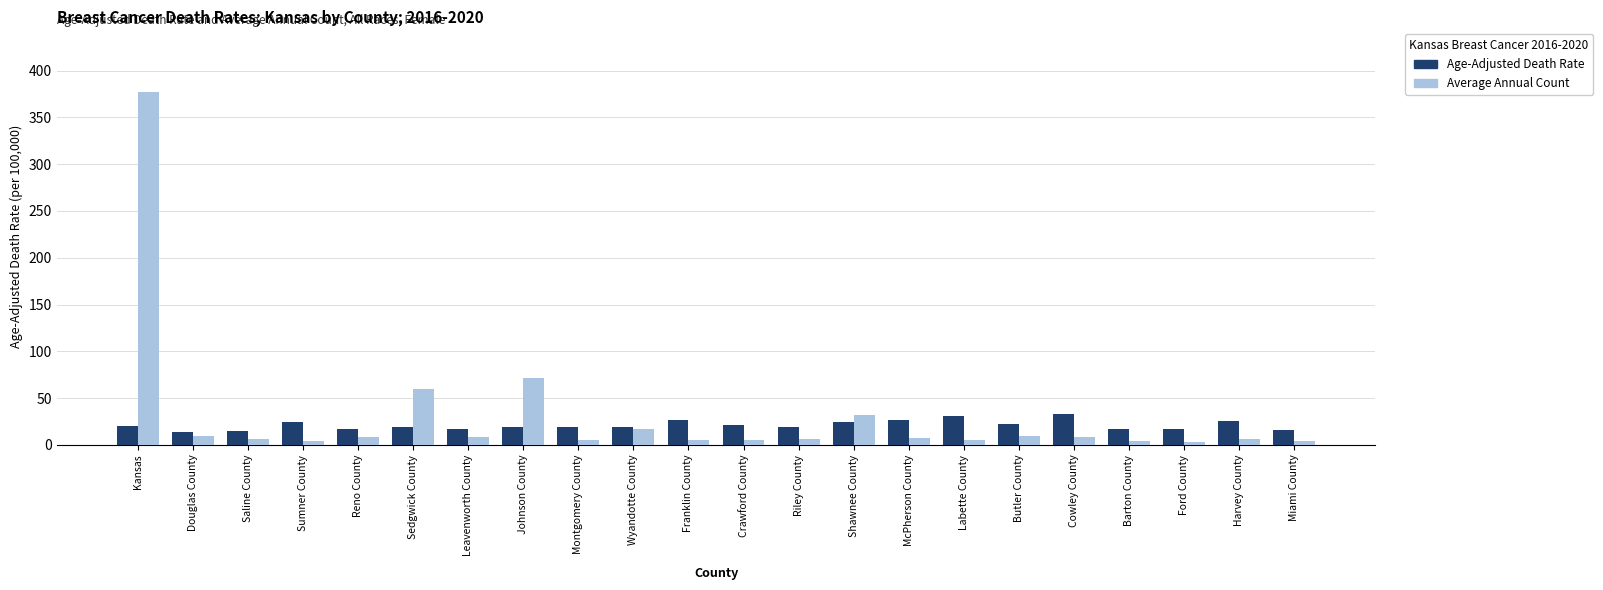

Are the bars grouped side by side (vs. stacked)?

Yes